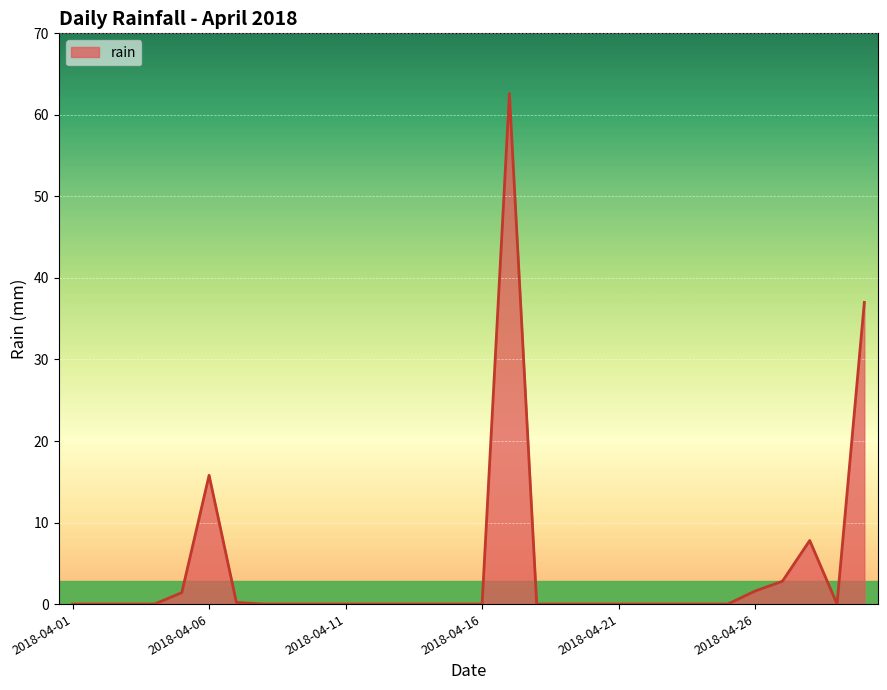

What is the difference between the maximum and minimum values?

62.6